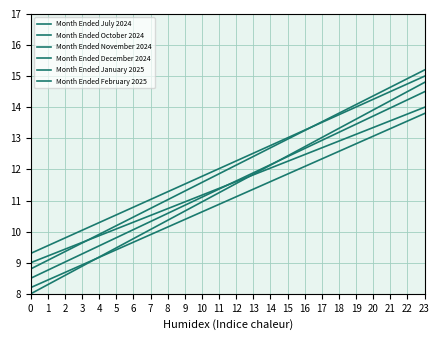

How many lines are shown in the chart?

6